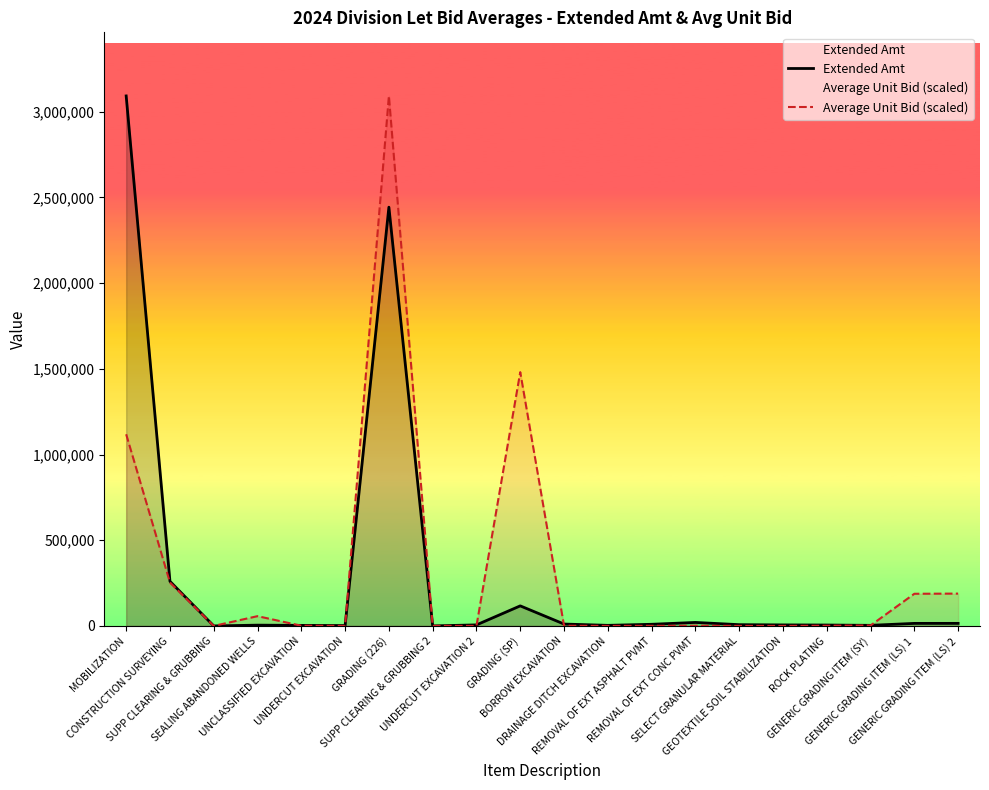

True or false: Average Unit Bid (scaled) and Extended Amt intersect in this chart.

True